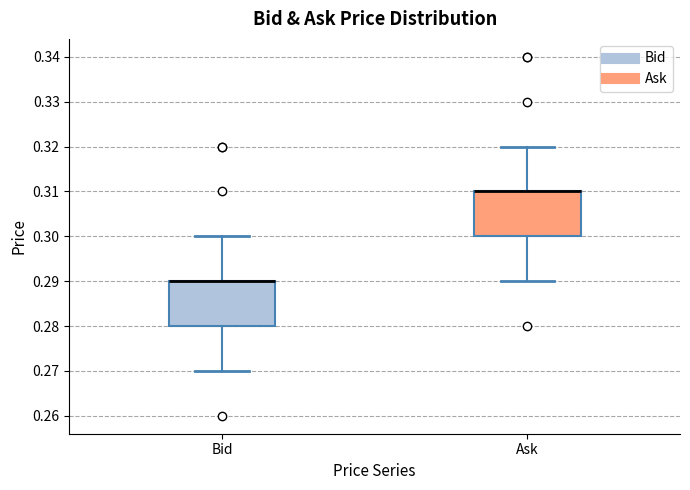

Where is the upper edge of the box for Bid on the y-axis? The values are not printed on the chart, so give them approximately, as read against the axis.

0.29